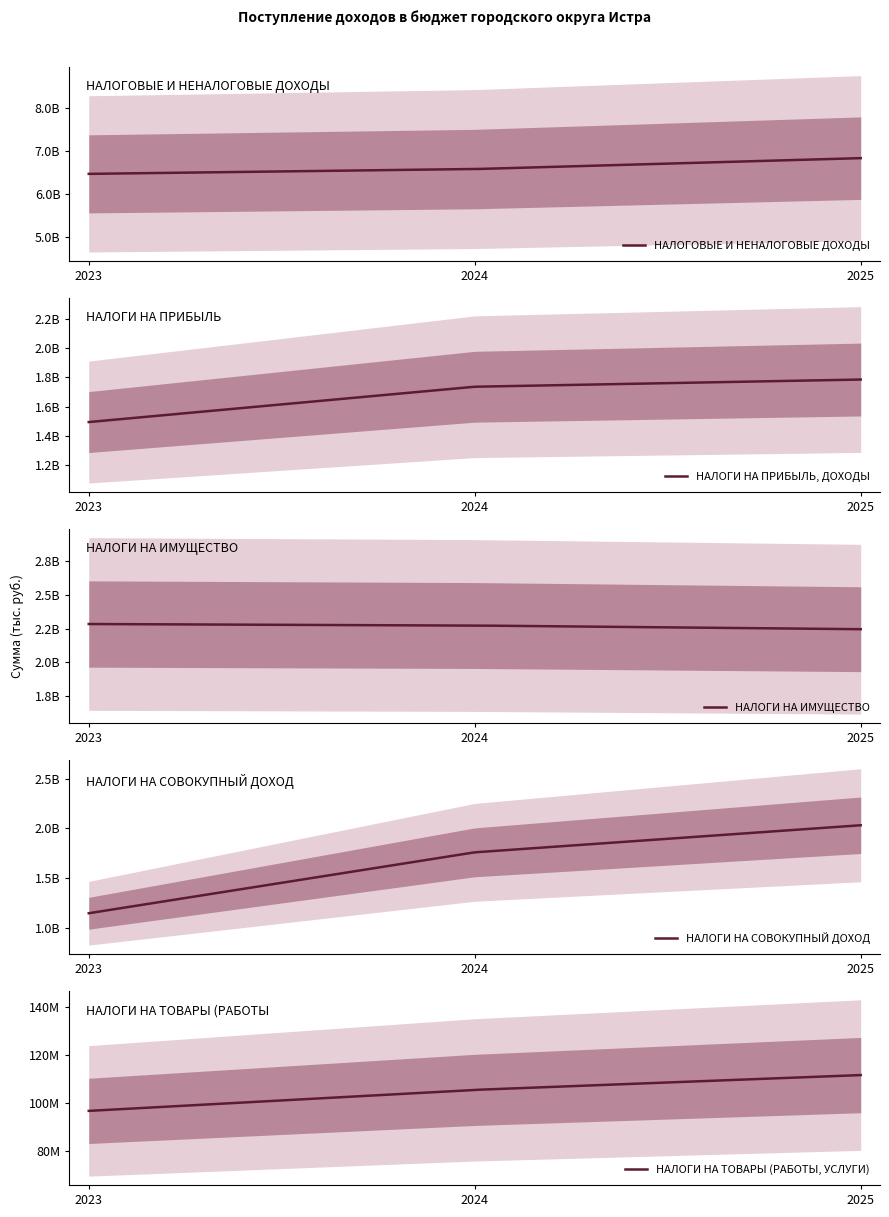

Which series has the largest range (max minus min)?

НАЛОГИ НА СОВОКУПНЫЙ ДОХОД